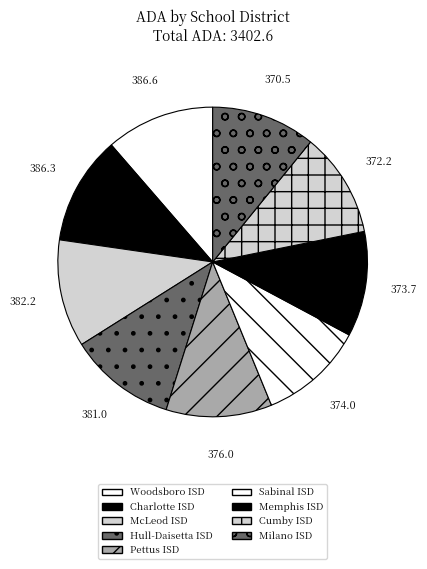

What percentage do Memphis ISD and Cumby ISD together represent?

21.9%